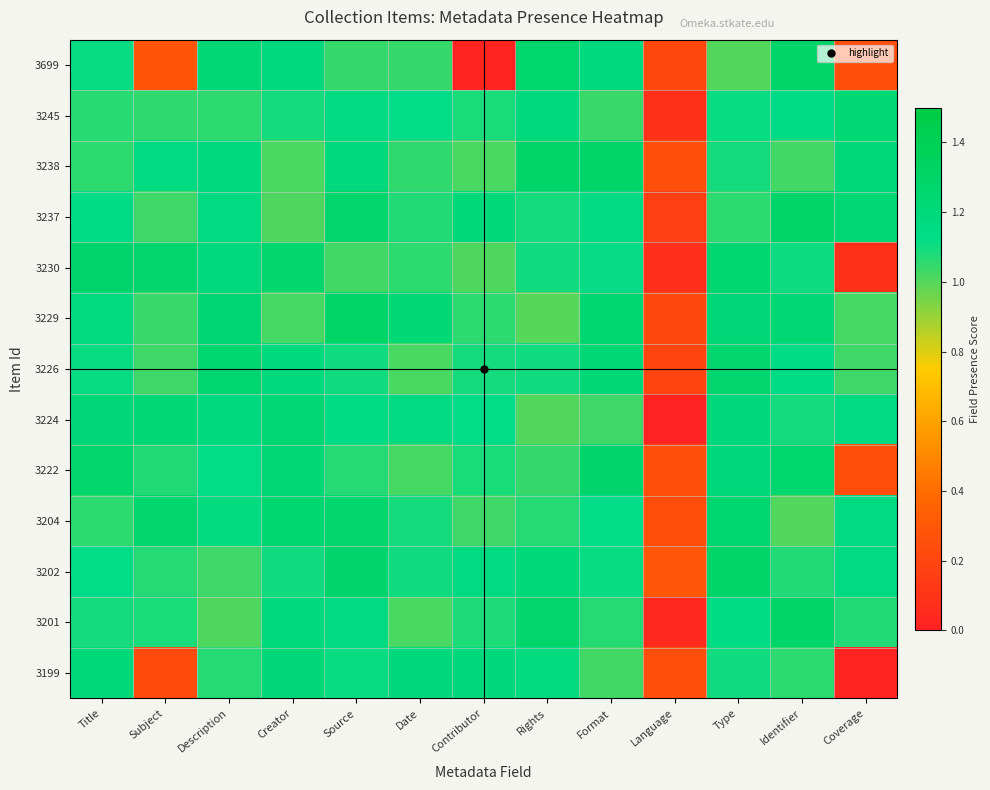

Count the number of categories in the chart.

13